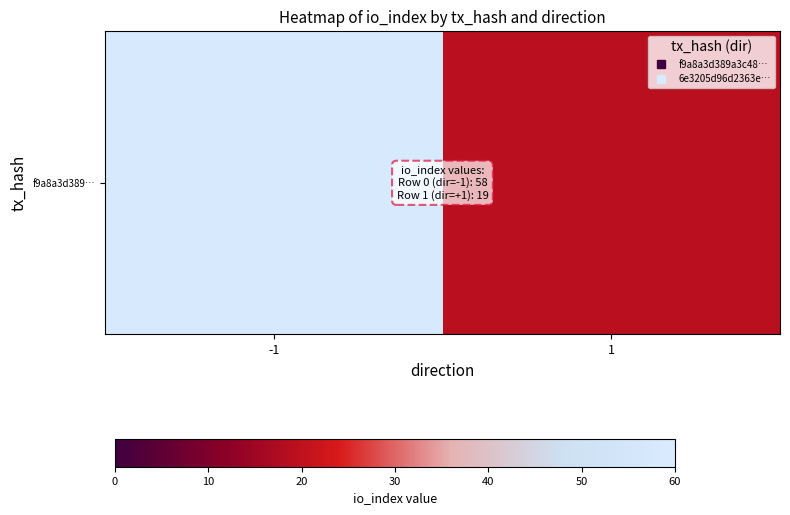

True or false: the data shows 94 at -1.

False